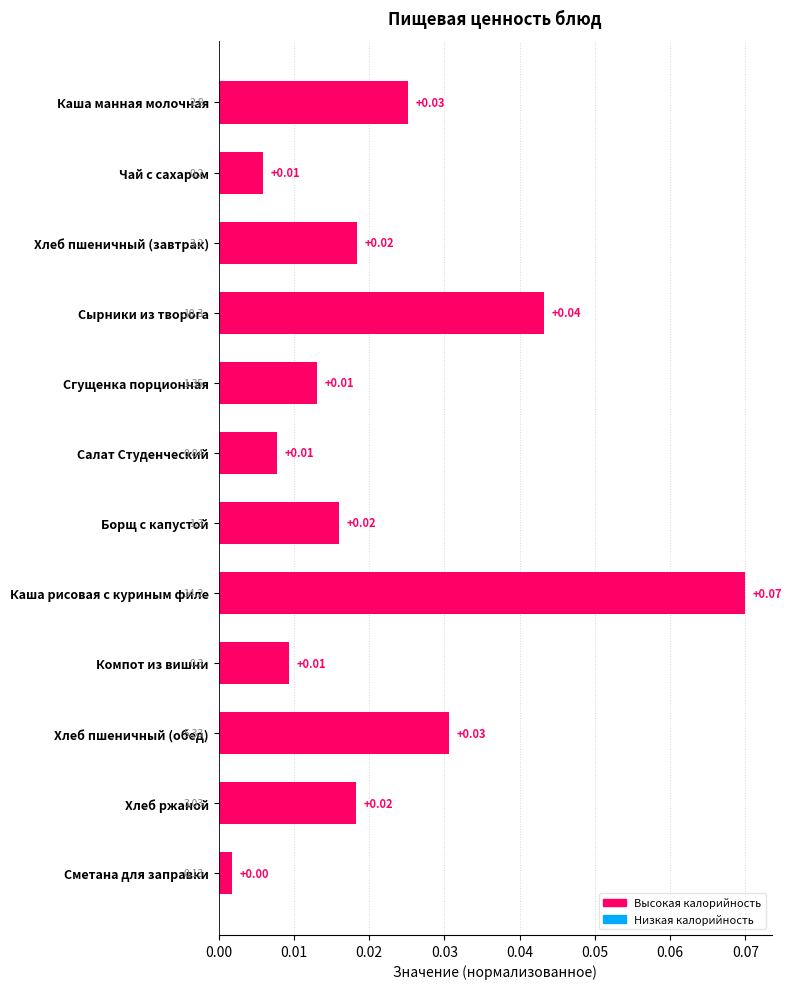

At which label is the value closest to 0?

Сметана для заправки